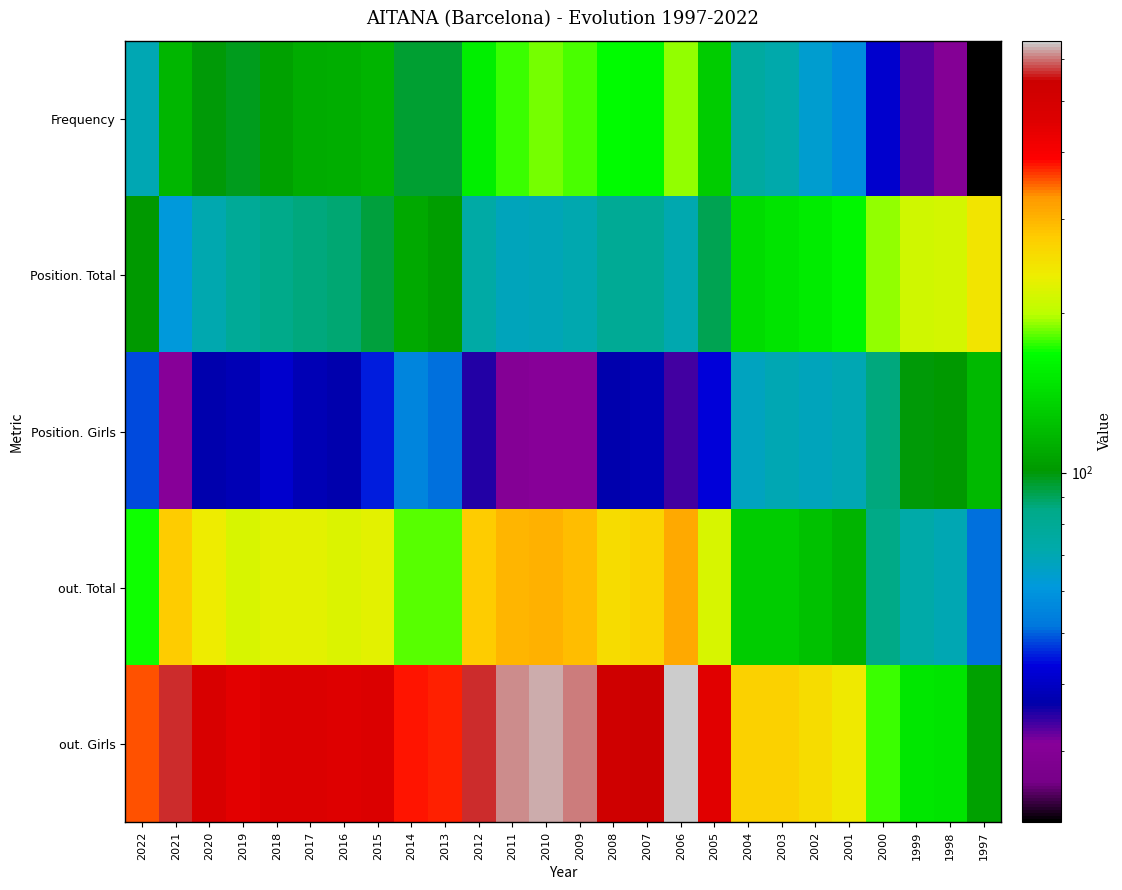

Which has a higher value, 2018 or 2016?

2016